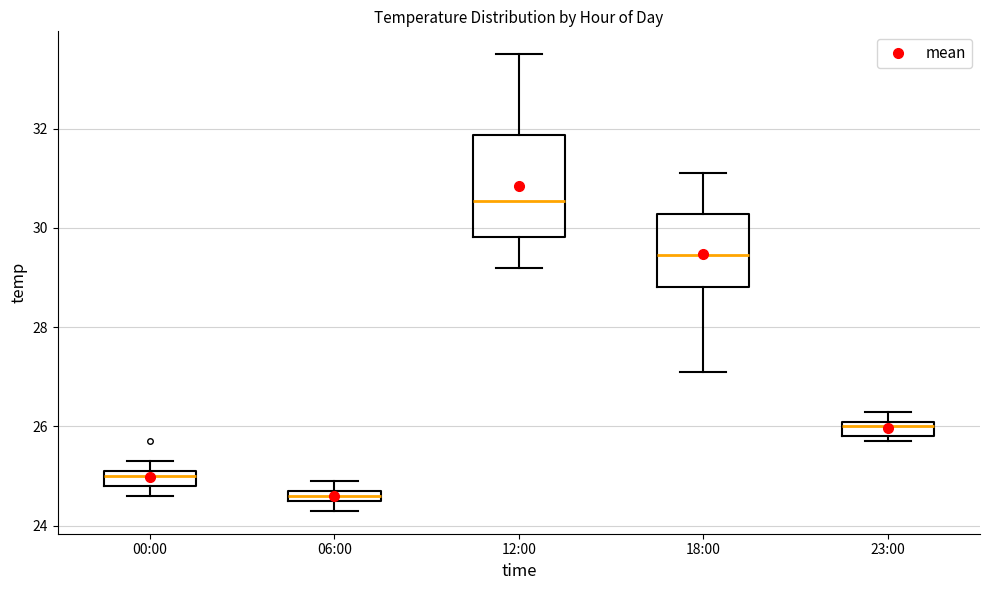

Comparing the boxes themselves (not the whiskers), which one is the tallest?

12:00